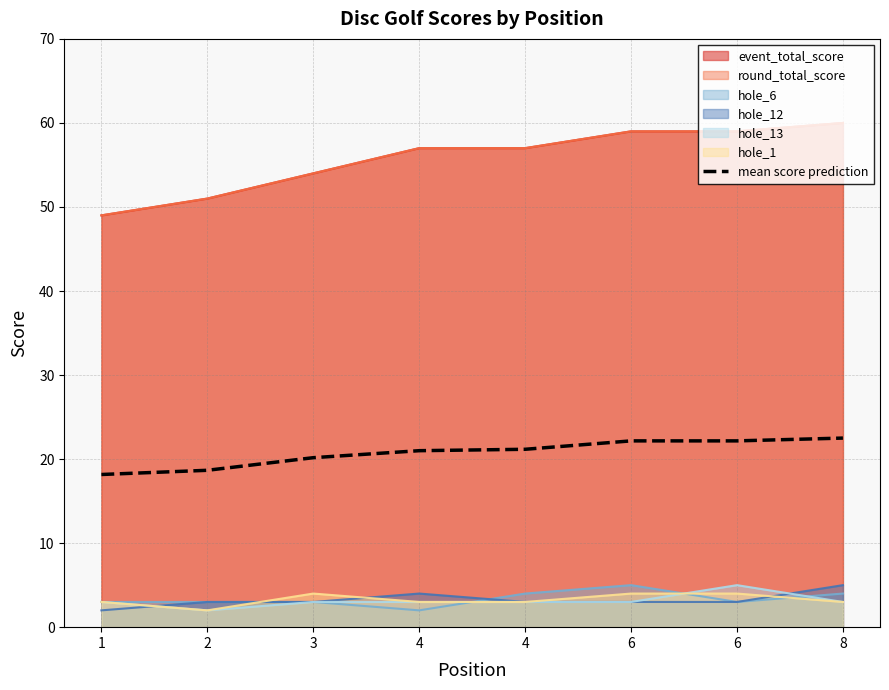

What is the difference between the second highest and minimum values?

4.0